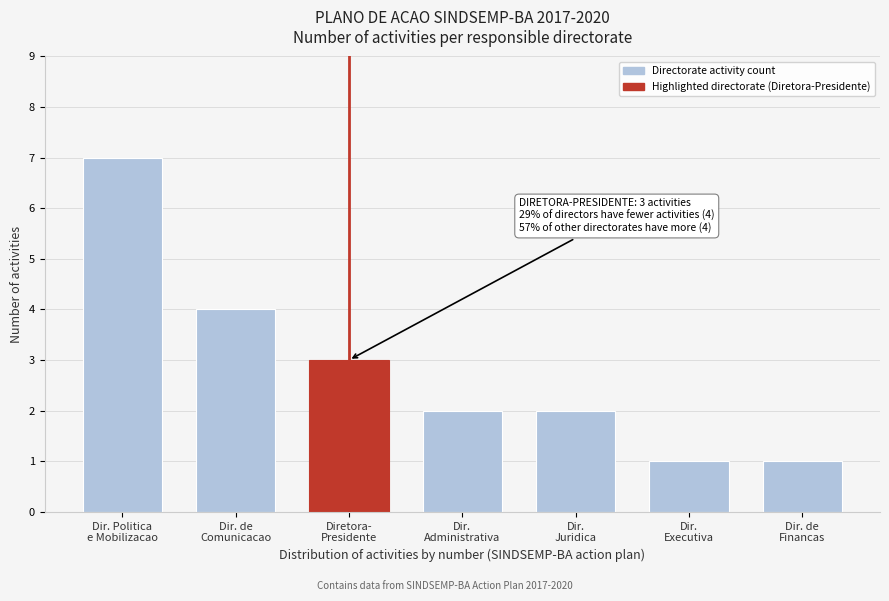

Reading left to right, transcribe all the data shown in this chart.

7	4	3	2	2	1	1